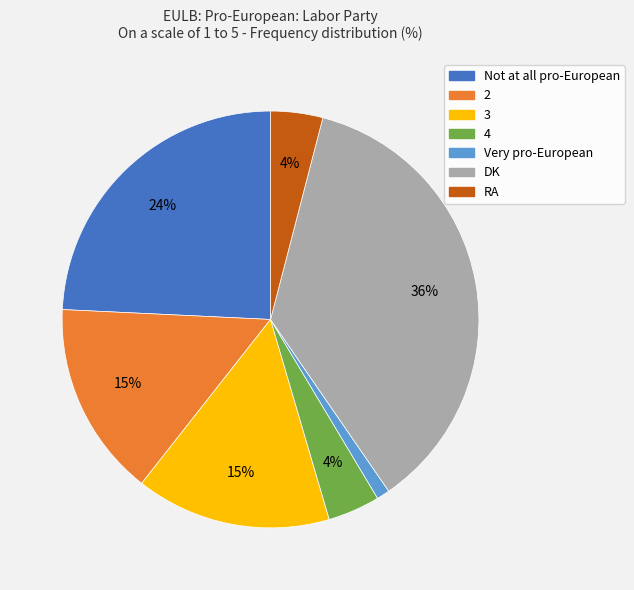

Does RA account for over 50% of the chart?

No